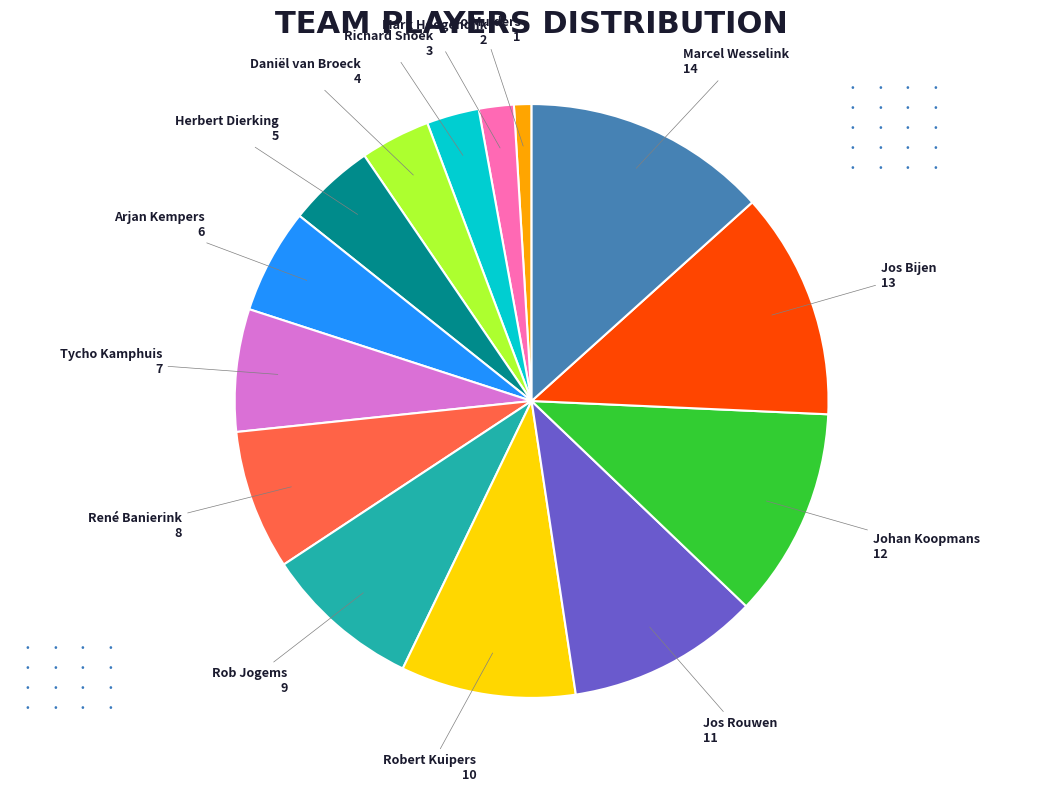

The Daniël van Broeck slice represents 4% of the pie. True or false?

True